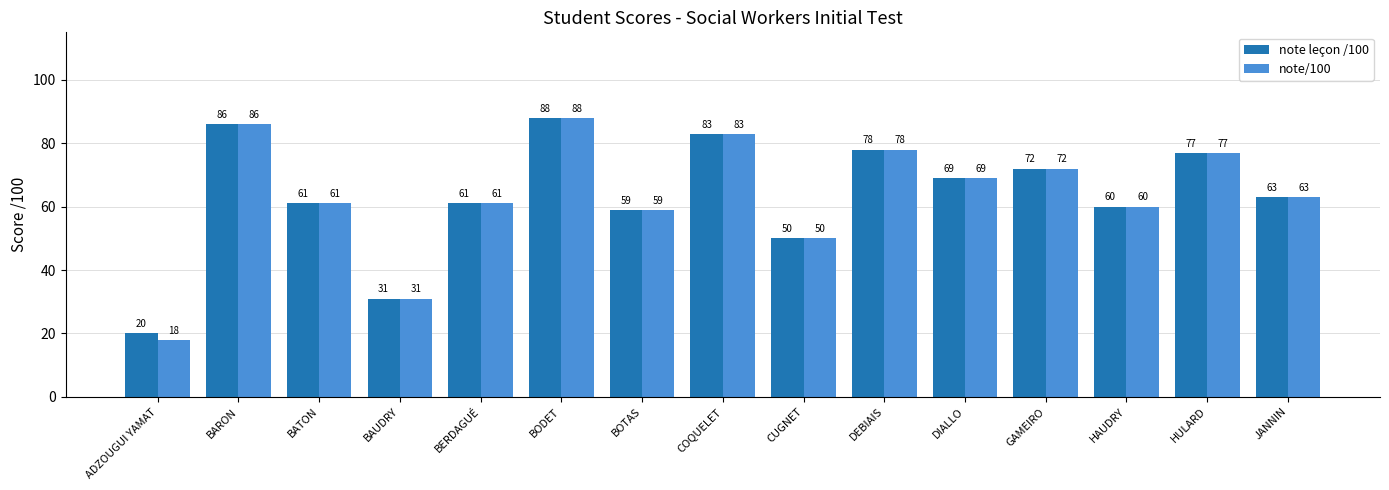

What value does the note leçon /100 series have at BAUDRY, to the nearest 5?

30